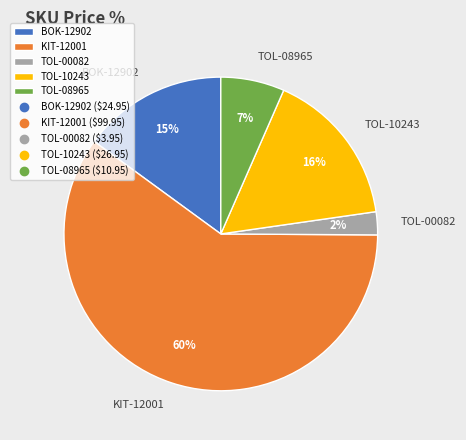

Do BOK-12902 and TOL-10243 together represent more than half of the pie?

No